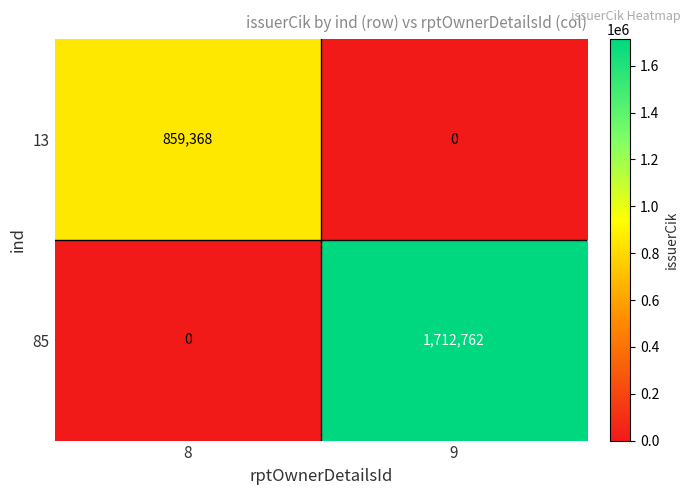

What is the difference between the 13 values at 9 and 8?

859368